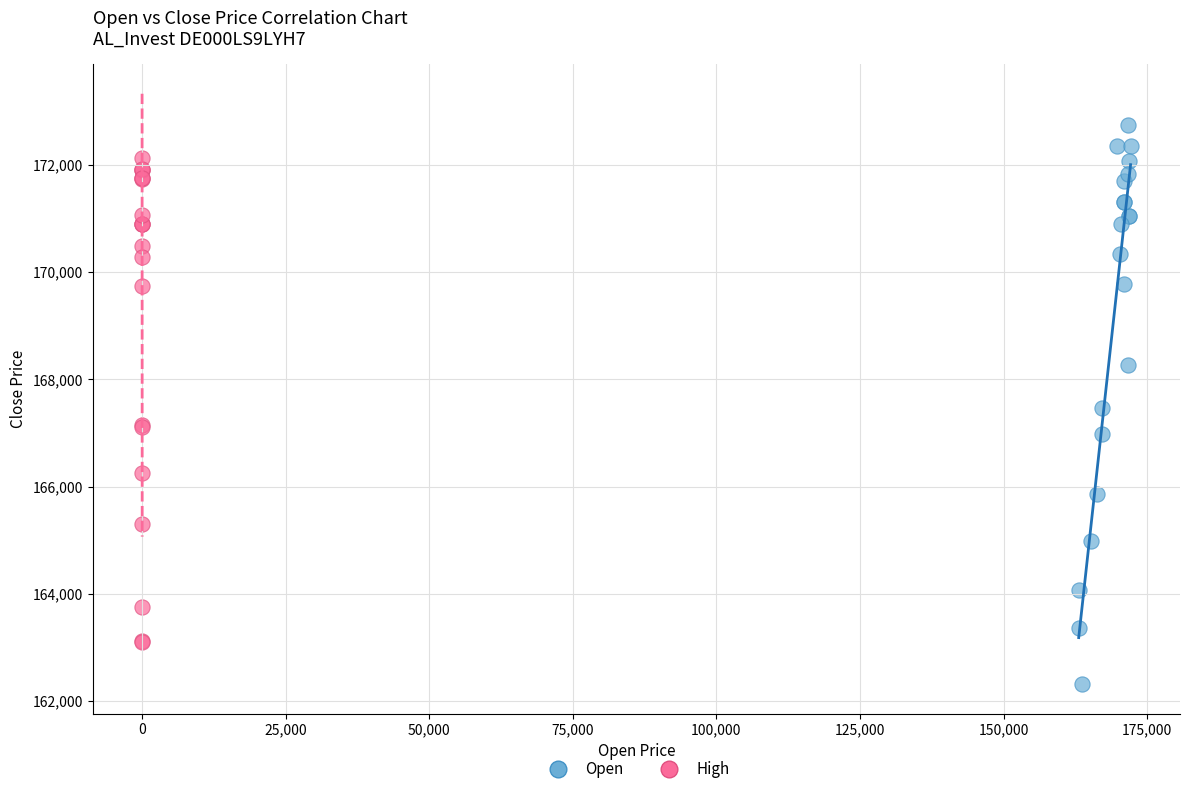

Which series has the largest Y range (max minus min)?

Open